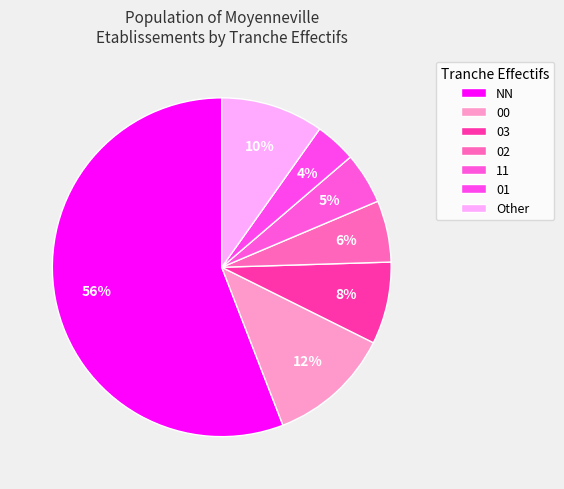

Count the number of slices in the pie.

7